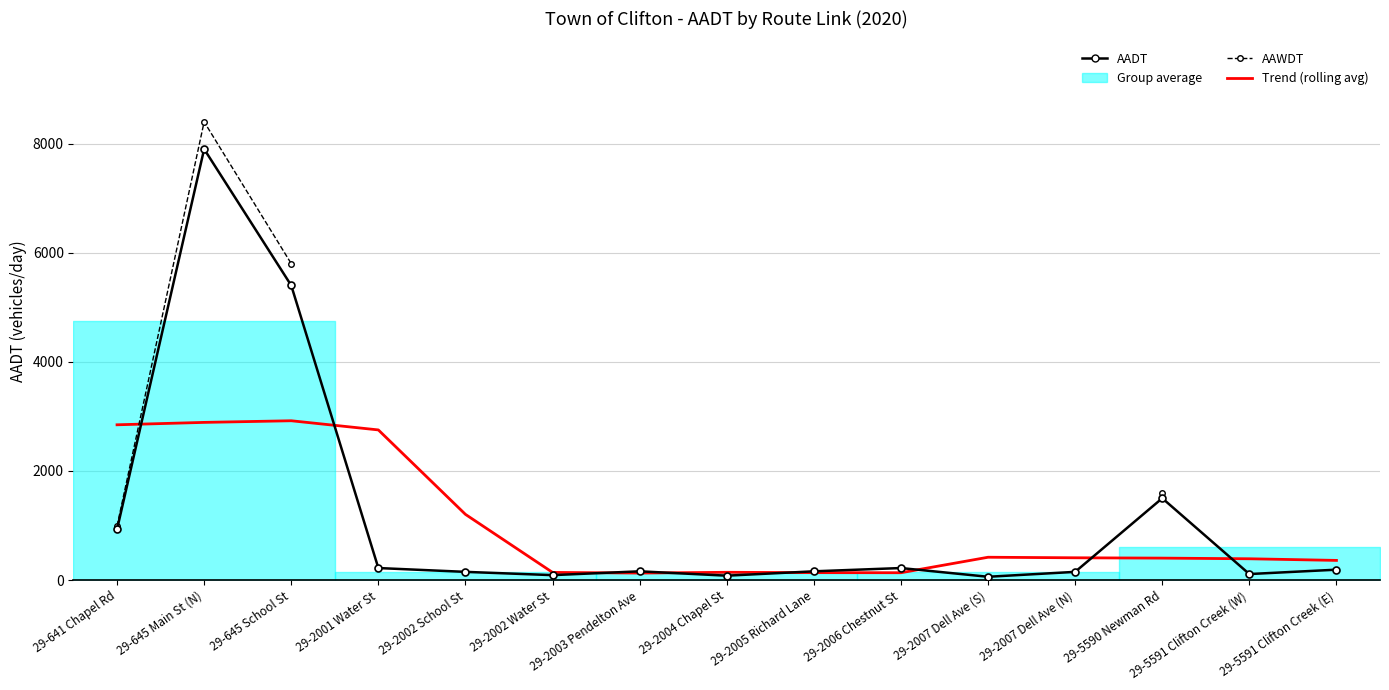

What is the spread (max minus min) of values at 29-645 School St?

2880.0